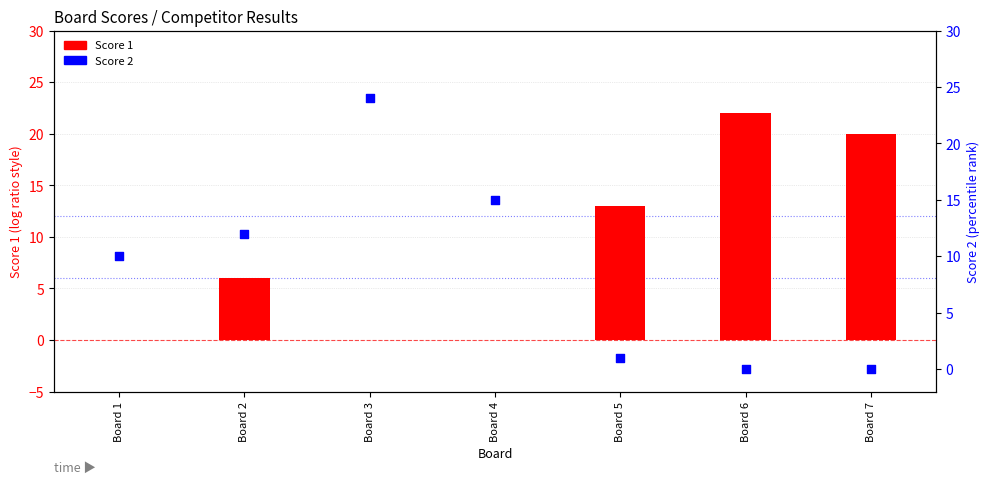

What are all the series names shown in the legend?

Score 1, Score 2